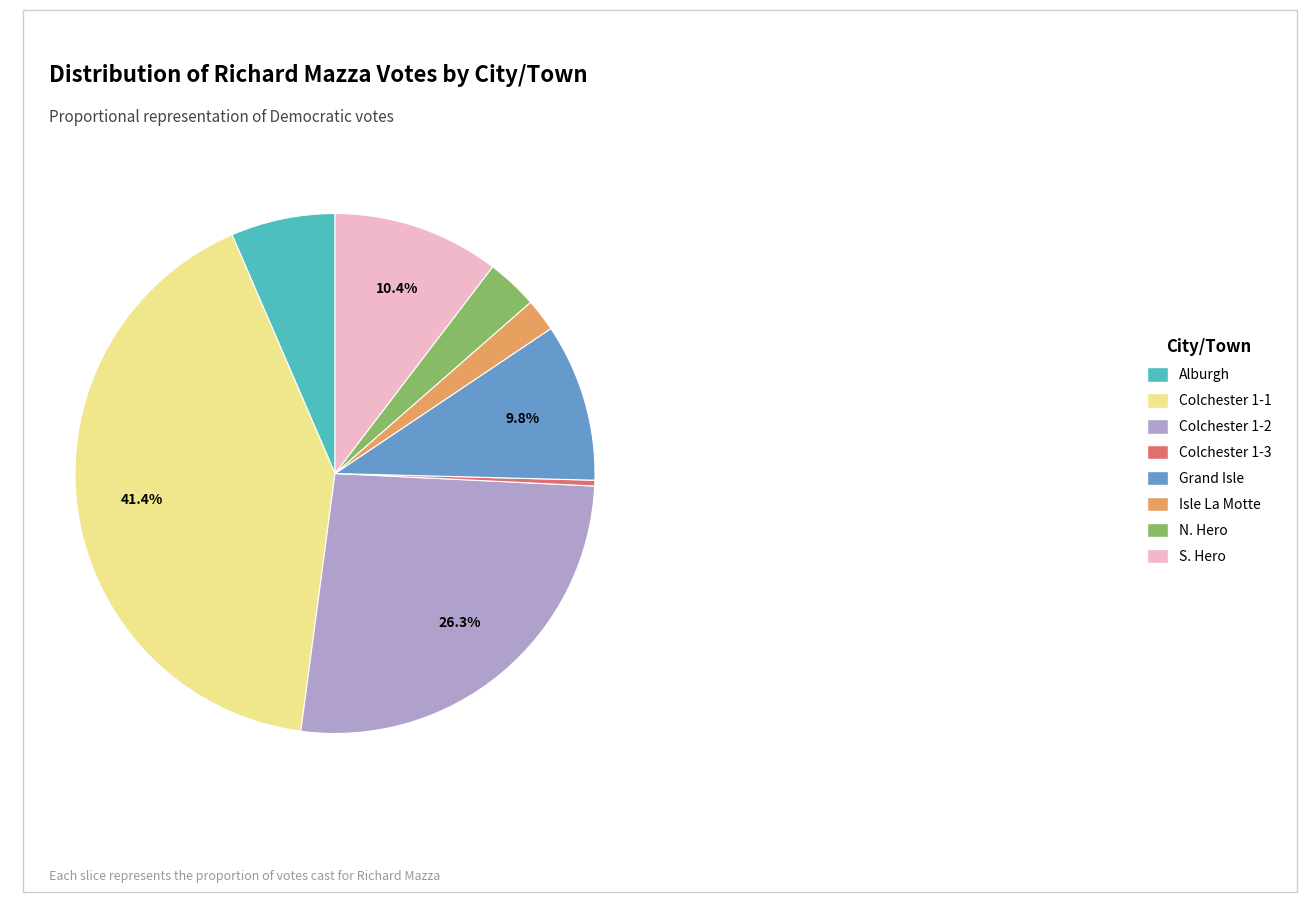

What is the largest slice in the pie chart?

Colchester 1-1